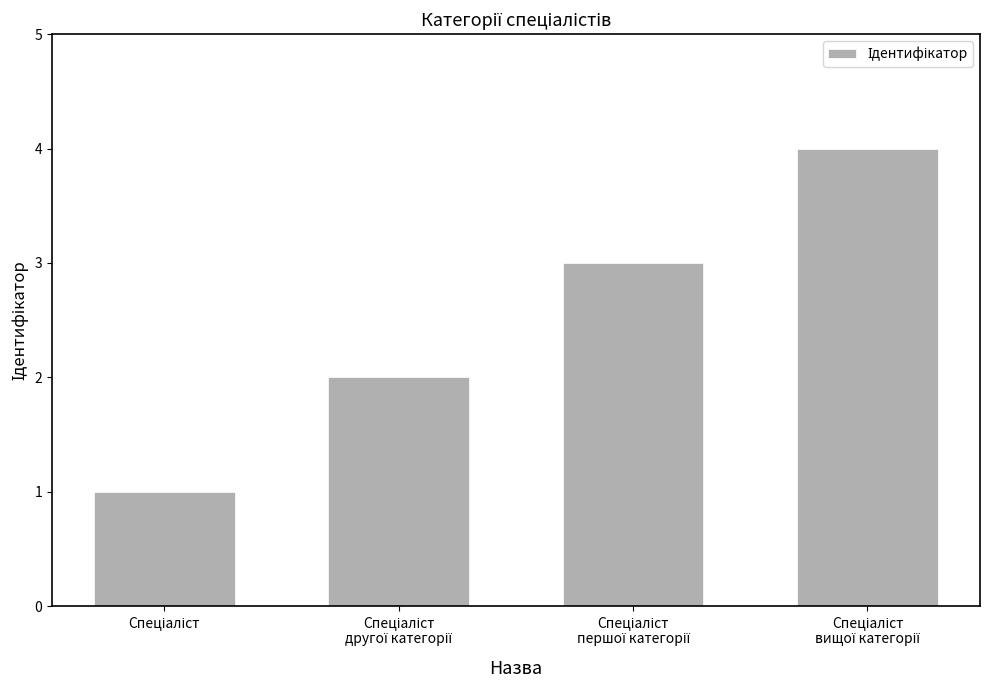

What is the maximum value shown in the chart?

4